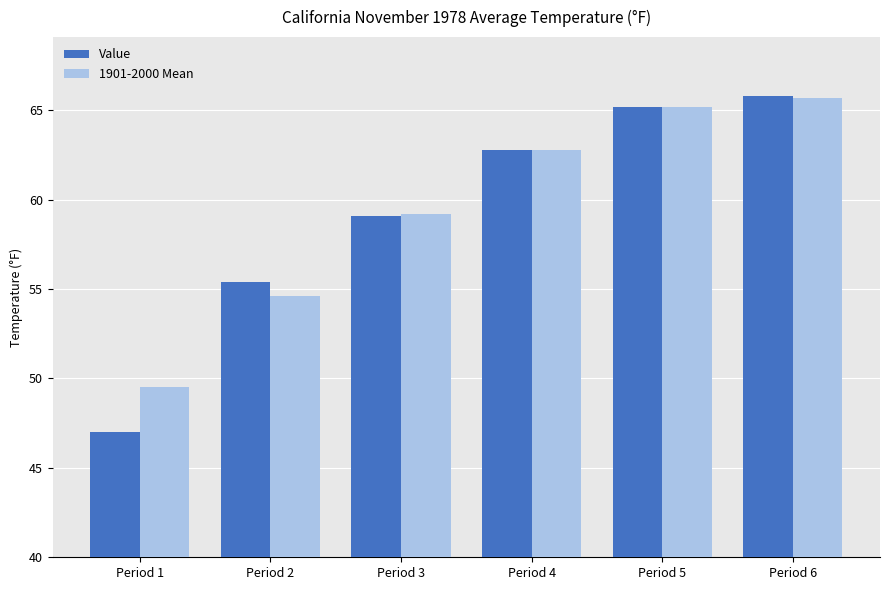

At which category is the sum across all series the highest?

Period 6